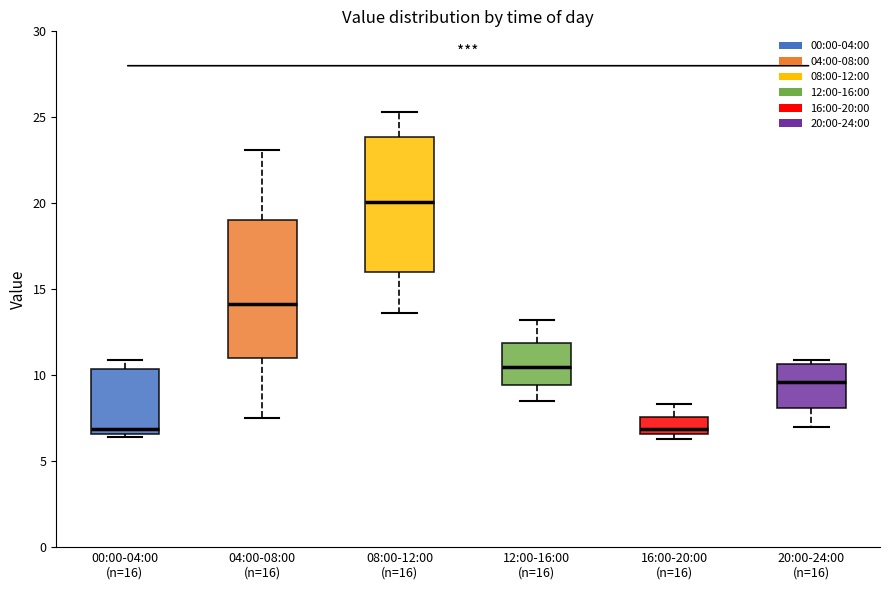

Reading left to right, transcribe this box plot: for each box, give where its median line is, the range the box spans, and where its two whiskers end, as read against the y-axis. The values are not printed on the chart, so give them approximately, as read against the axis.

00:00-04:00 (n=16): median 7.0, box 6.5 to 10.5, whiskers 6.5 (just below the box's lower edge) to 11.0
04:00-08:00 (n=16): median 14.0, box 11.0 to 19.0, whiskers 7.5 to 23.0
08:00-12:00 (n=16): median 20.0, box 16.0 to 24.0, whiskers 13.5 to 25.5
12:00-16:00 (n=16): median 10.5, box 9.5 to 12.0, whiskers 8.5 to 13.0
16:00-20:00 (n=16): median 7.0, box 6.5 to 7.5, whiskers 6.5 (just below the box's lower edge) to 8.5
20:00-24:00 (n=16): median 9.5, box 8.0 to 10.5, whiskers 7.0 to 11.0